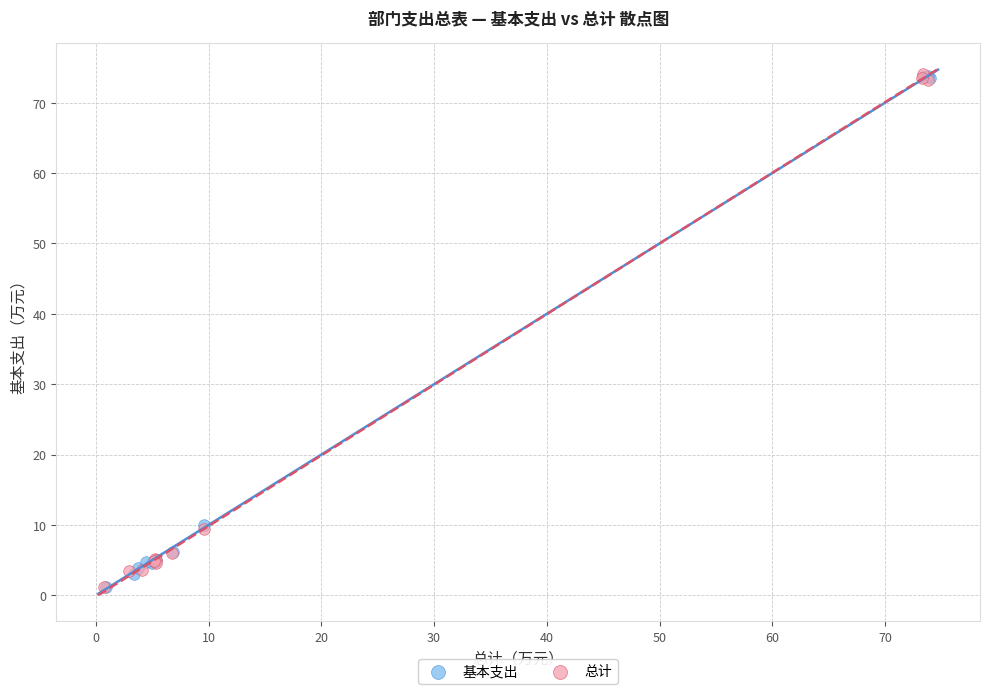

What are all the series names shown in the legend?

基本支出, 总计